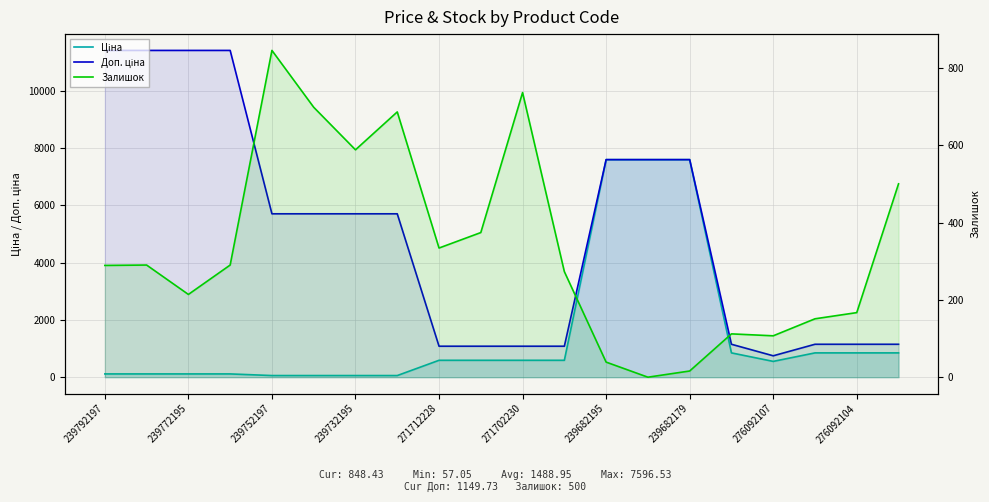

Reading left to right, list all the values displayed in this chart.

Ціна: 114.1	114.1	114.1	114.1	57.0	57.0	57.0	57.0	589.9	589.9	589.9	589.9	7596.5	7596.5	7596.5	848.4	551.5	848.4	848.4	848.4
Доп. ціна: 11410.0	11410.0	11410.0	11410.0	5705.0	5705.0	5705.0	5705.0	1081.7	1081.7	1081.7	1081.7	7596.5	7596.5	7596.5	1149.7	747.0	1149.7	1149.7	1149.7
Залишок: 289.0	290.0	214.0	290.0	845.0	698.0	588.0	686.0	334.0	374.0	736.0	273.0	39.0	0.0	16.0	112.0	107.0	151.0	167.0	500.0